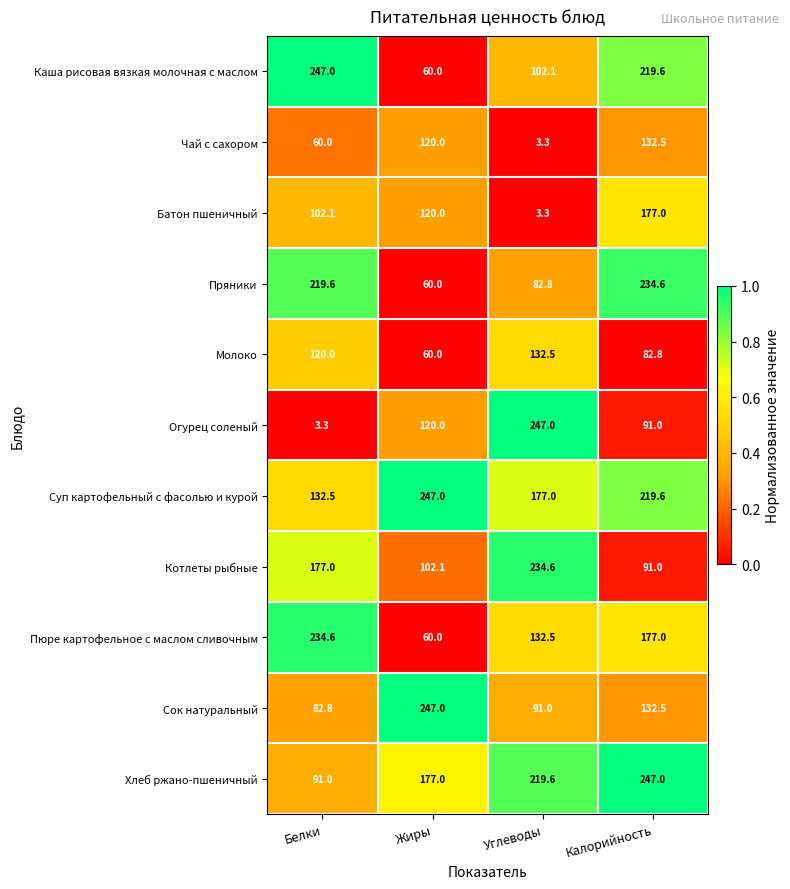

What is the approximate value of Батон пшеничный at Углеводы?

3.3